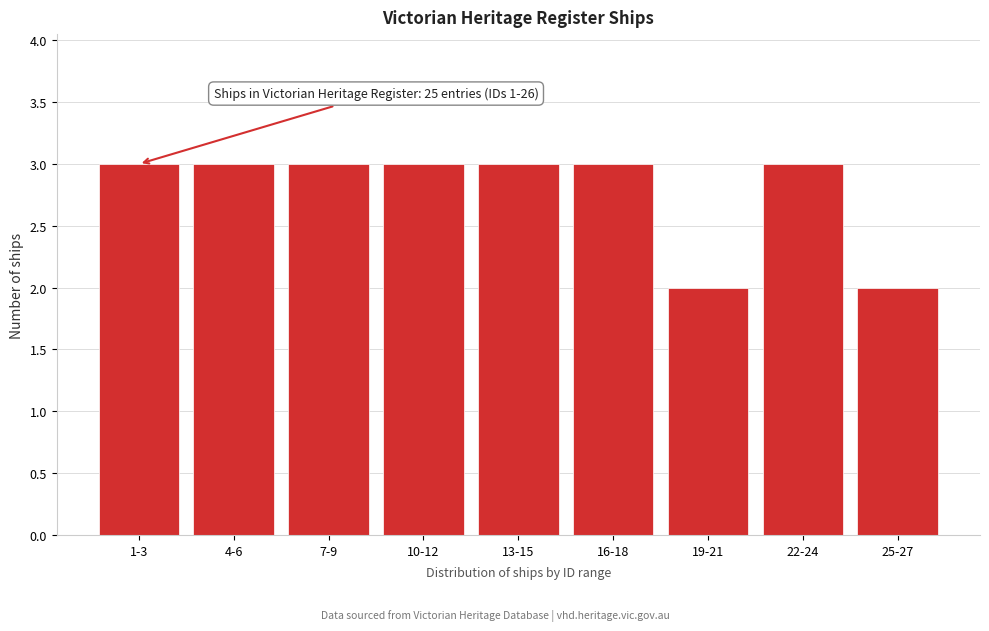

Reading left to right, extract all data points from this chart.

1-3=3	4-6=3	7-9=3	10-12=3	13-15=3	16-18=3	19-21=2	22-24=3	25-27=2